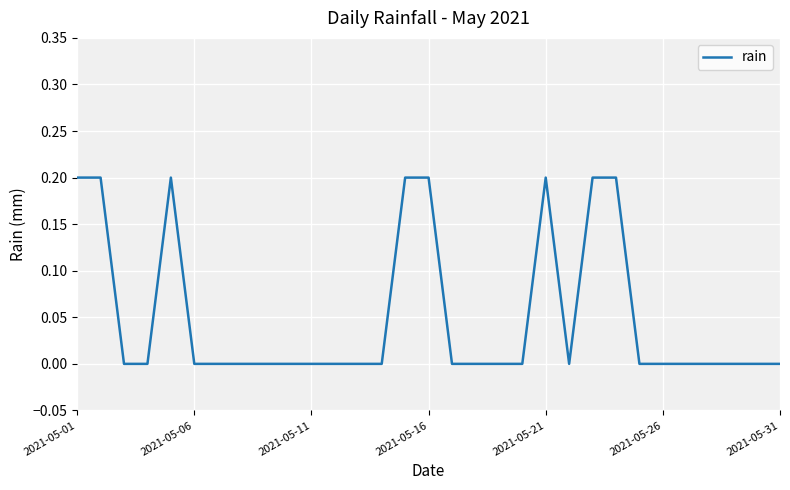

Which category has the highest value across all series?

2021-05-01